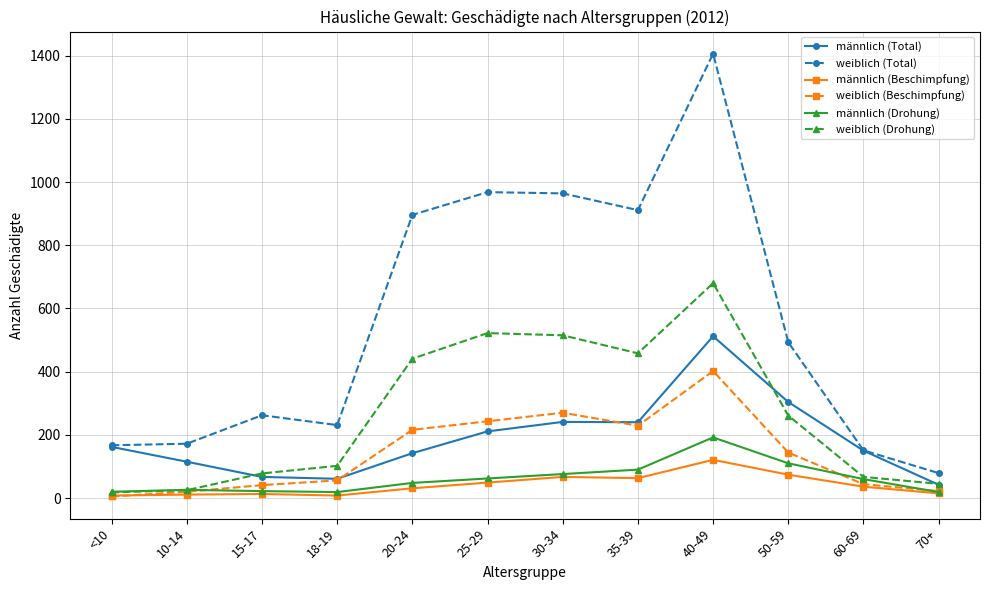

True or false: weiblich (Total) has a value of 524 at 20-24.

False